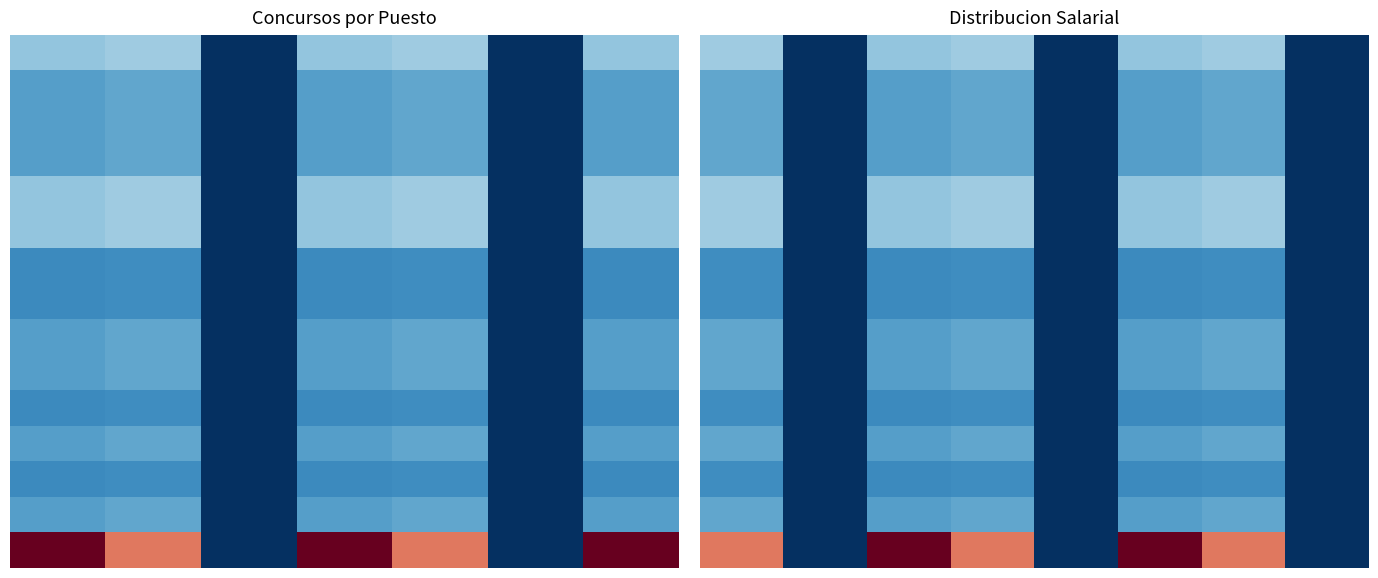

Which has a higher value, 5 or 3?

3